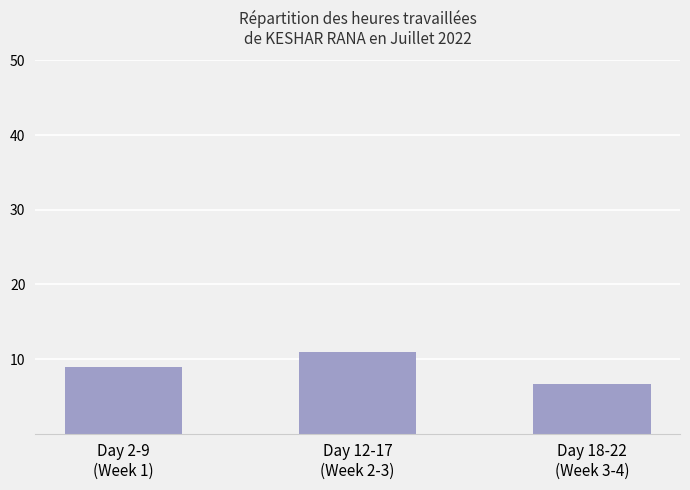

What is the label of the 3rd bar from the right?

Day 2-9
(Week 1)